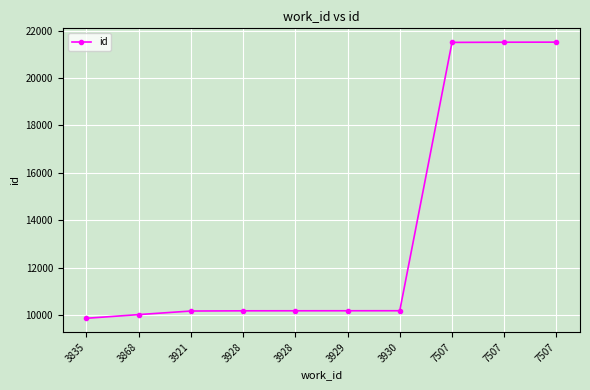

What is the average value?

13533